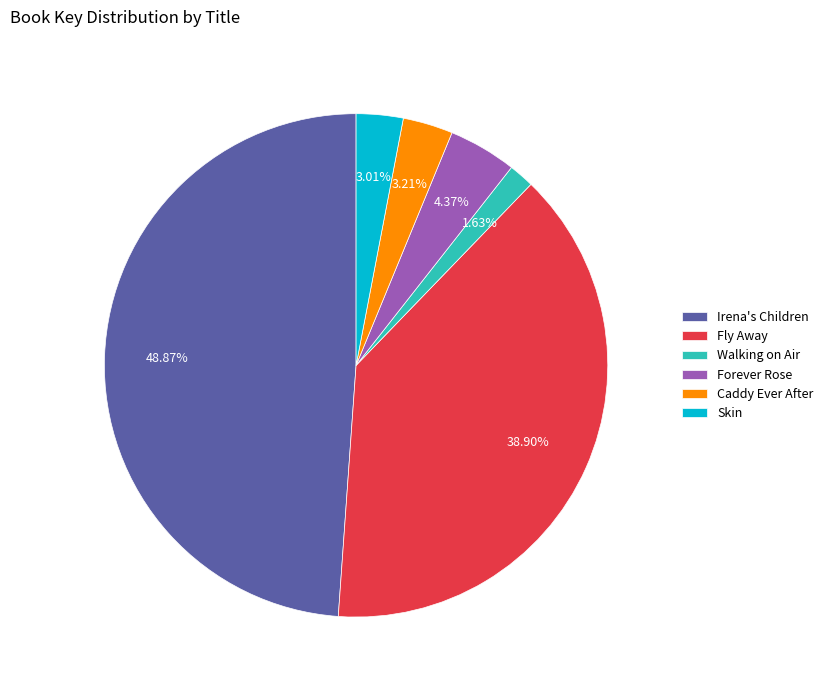

Approximately how many times larger is the value at Caddy Ever After compared to Walking on Air?

2.0